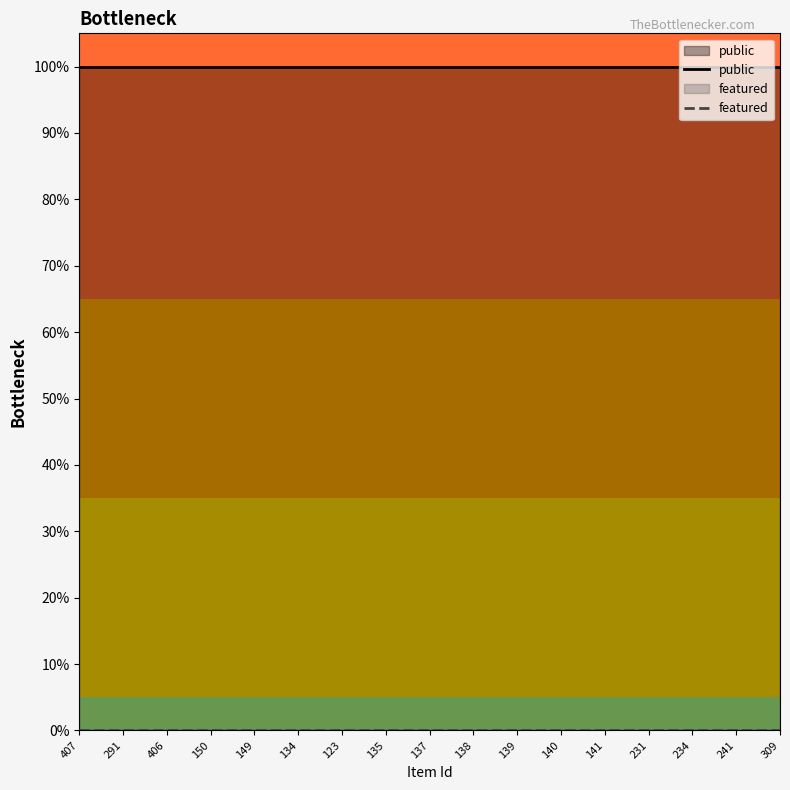

Count the number of data series in this chart.

2